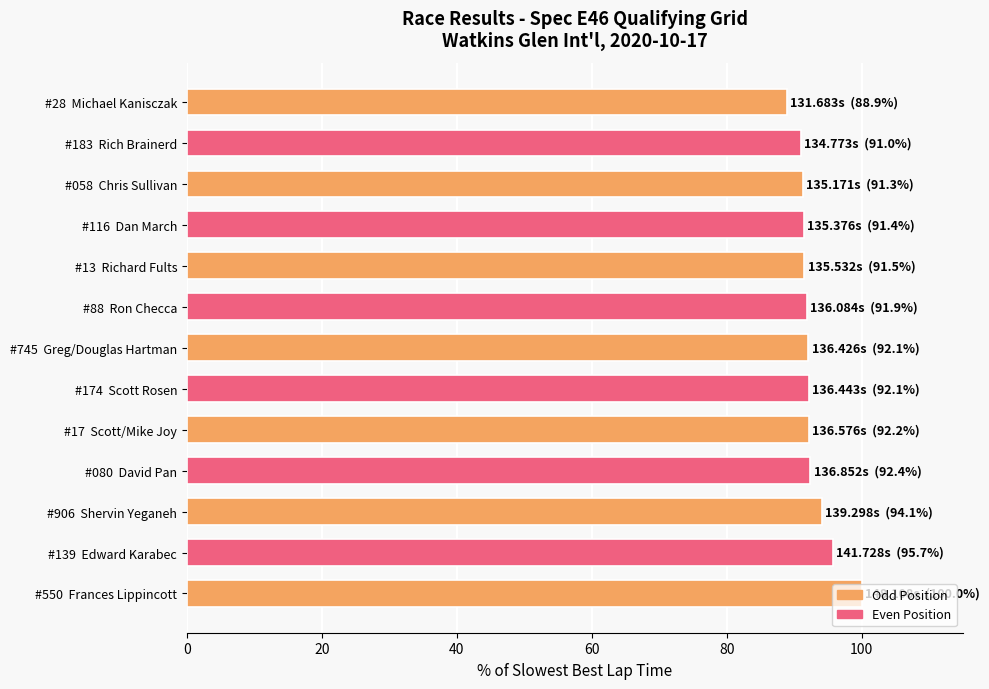

How many distinct data groups are displayed?

1